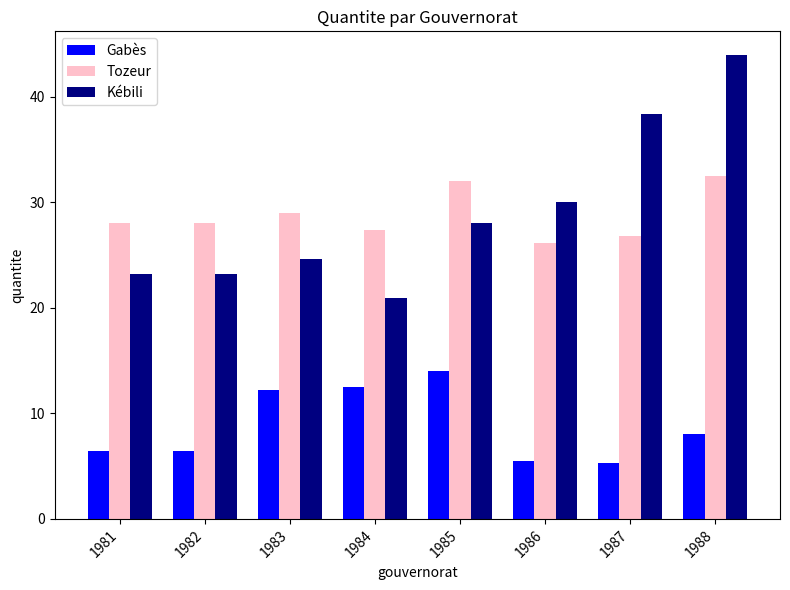

What is the sum of all Gabès values?

70.3